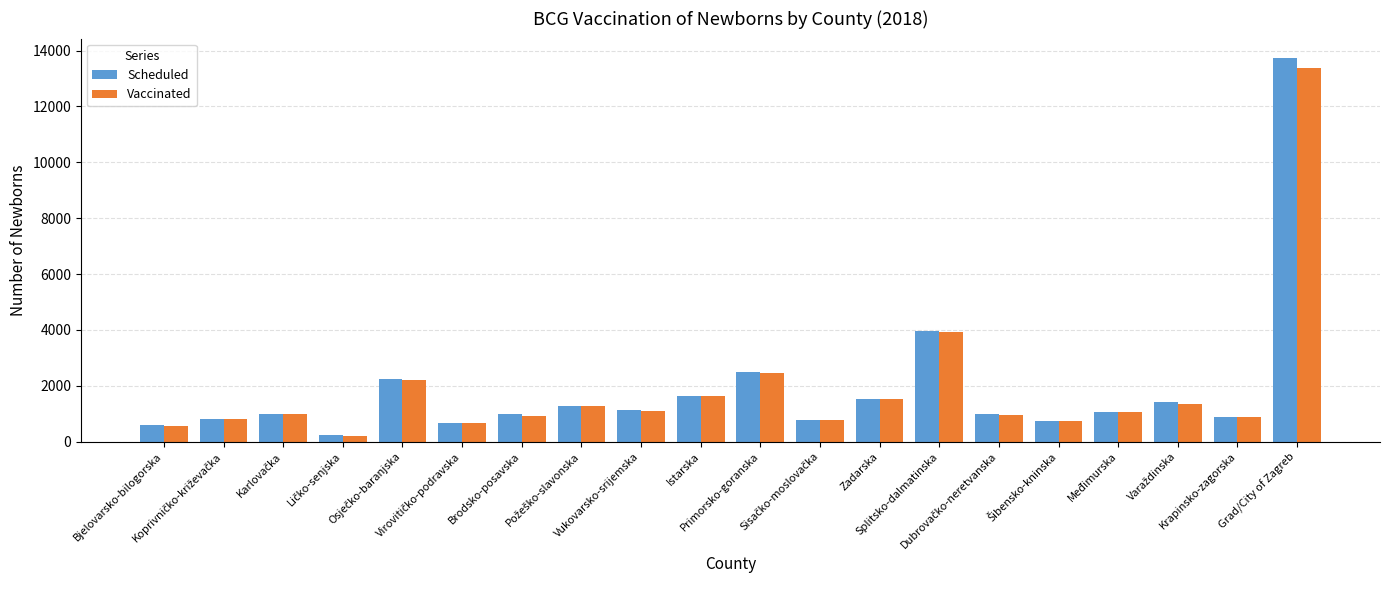

List the series in order of their peak value, lowest first.

Vaccinated, Scheduled